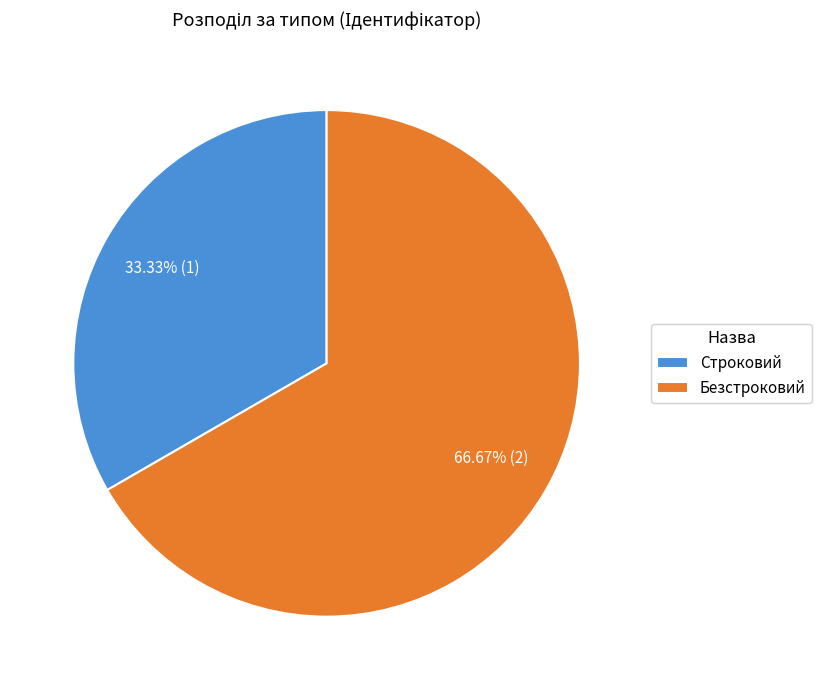

Which slice is the smallest?

Строковий